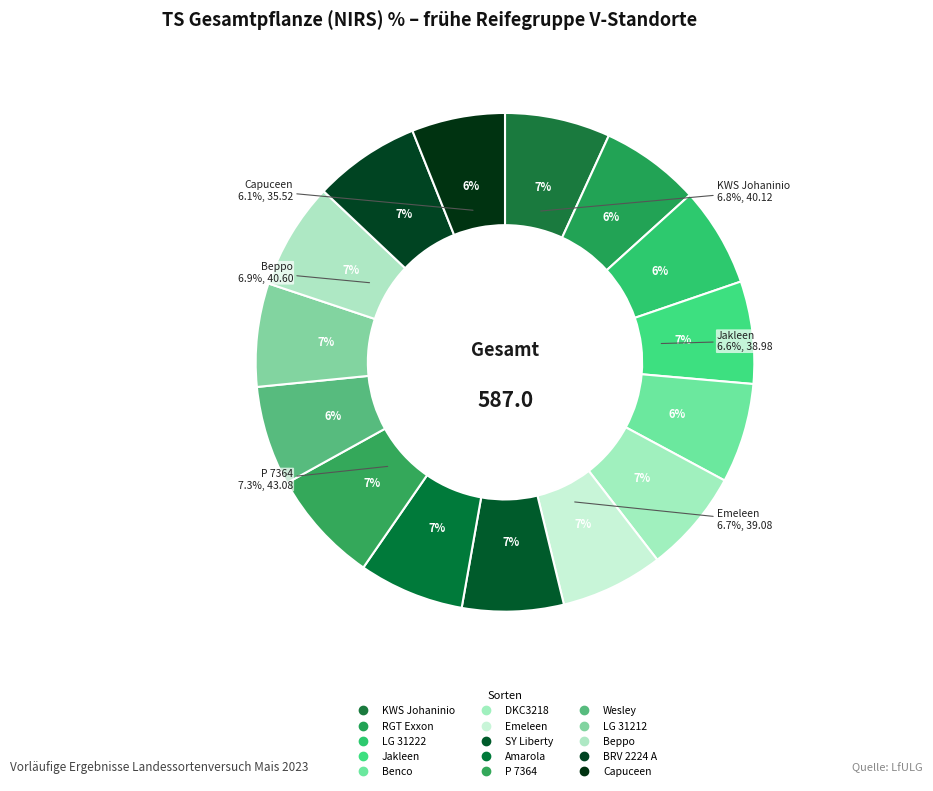

To the nearest percent, what portion does Amarola represent?

7%